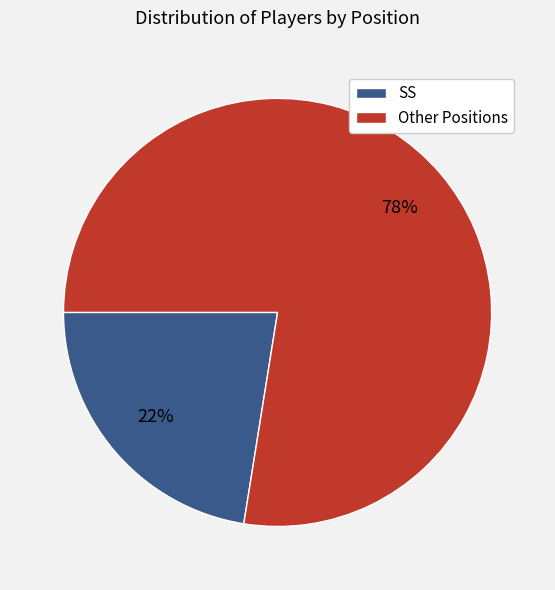

How many segments does this pie chart have?

2